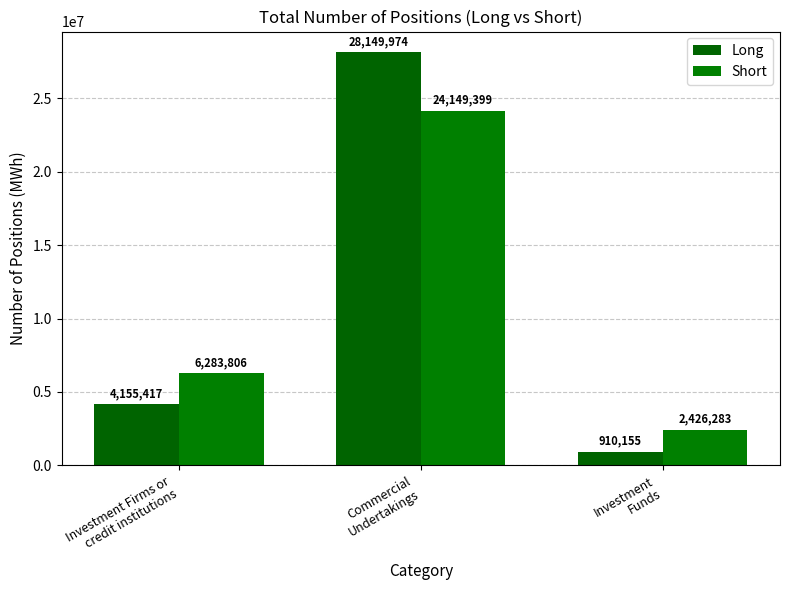

What is the maximum value for Short?

24149399